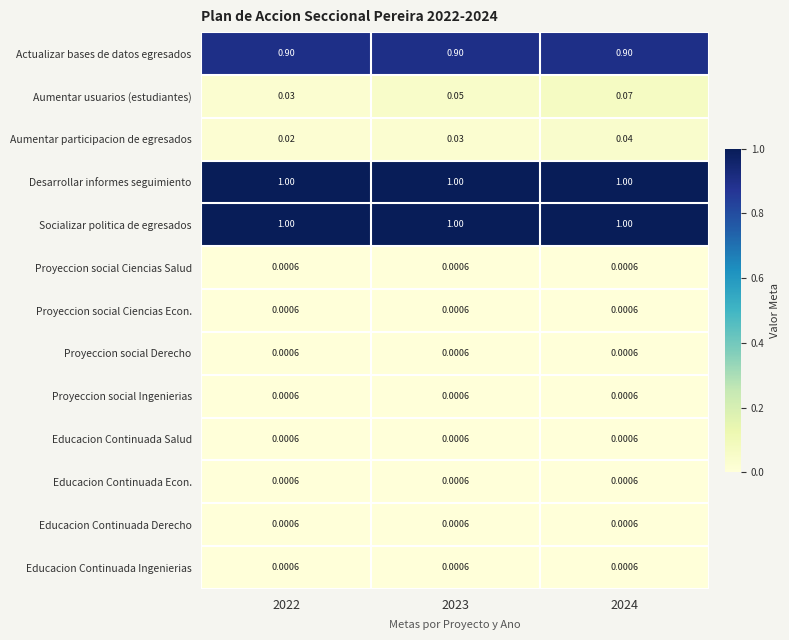

Is the value of Aumentar participacion de egresados at 2022 greater than the value of Educacion Continuada Salud at 2022?

Yes